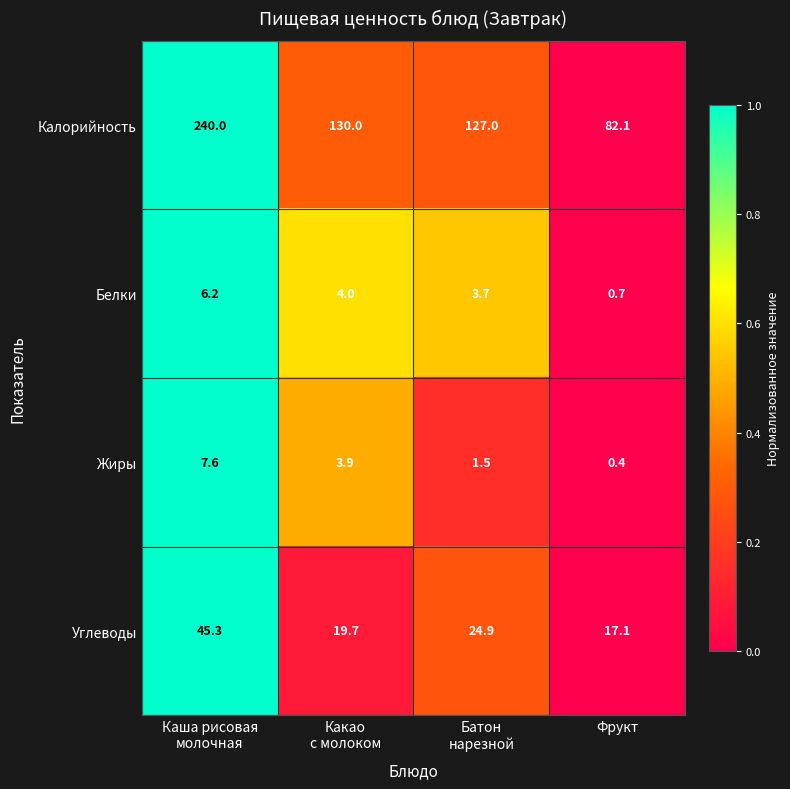

What is the total value across all series at Какао
с молоком?

157.6